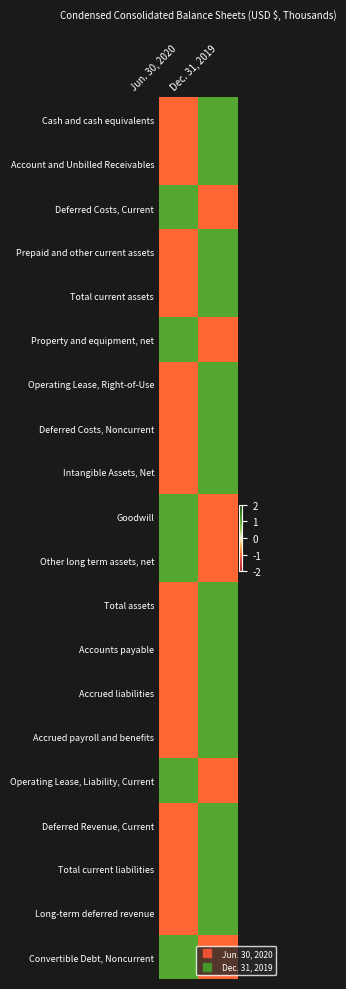

What is the greatest value displayed?

1